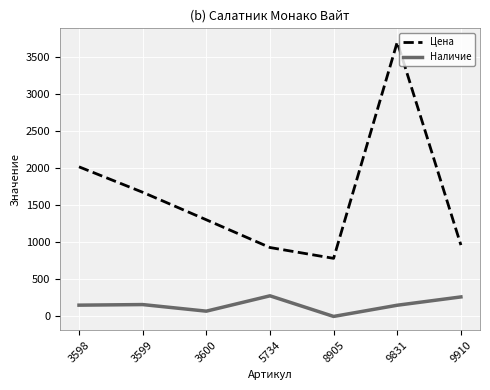

Which series has the largest total across all categories?

Цена